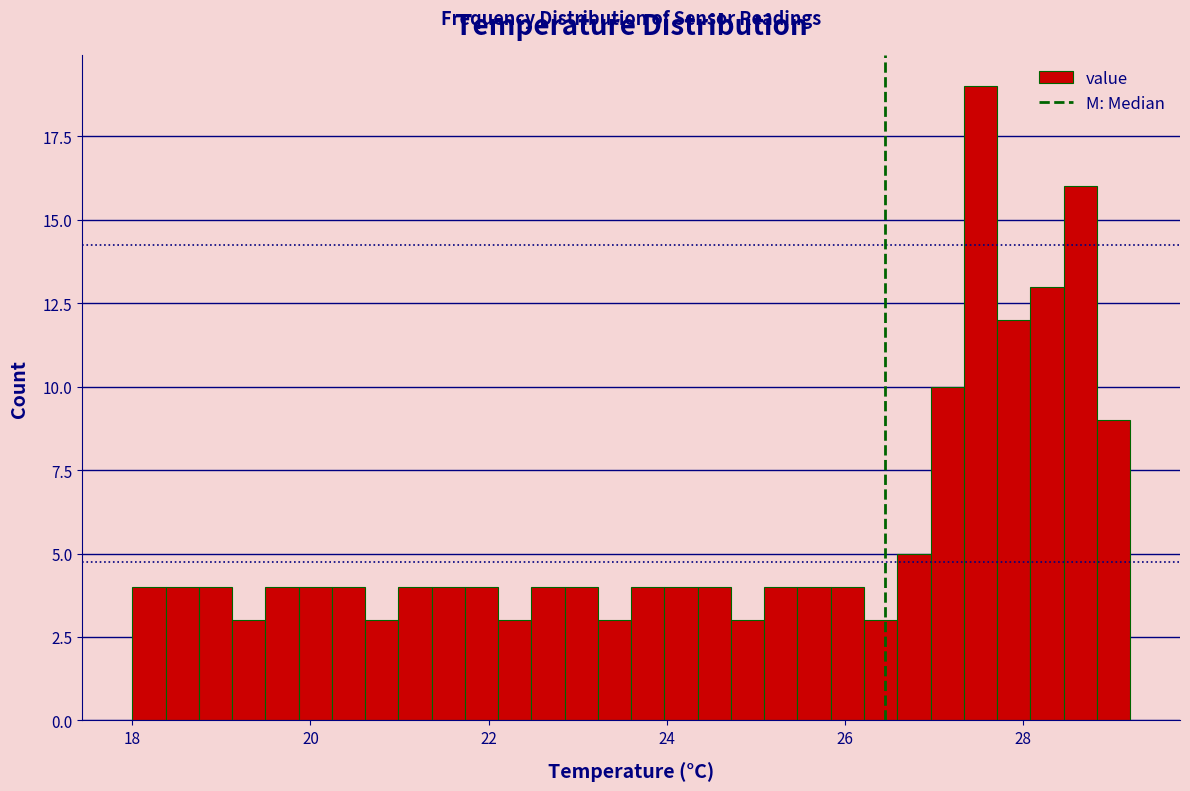

Read against the x-axis, roughly where is the centre of the tallest bar?

27.6